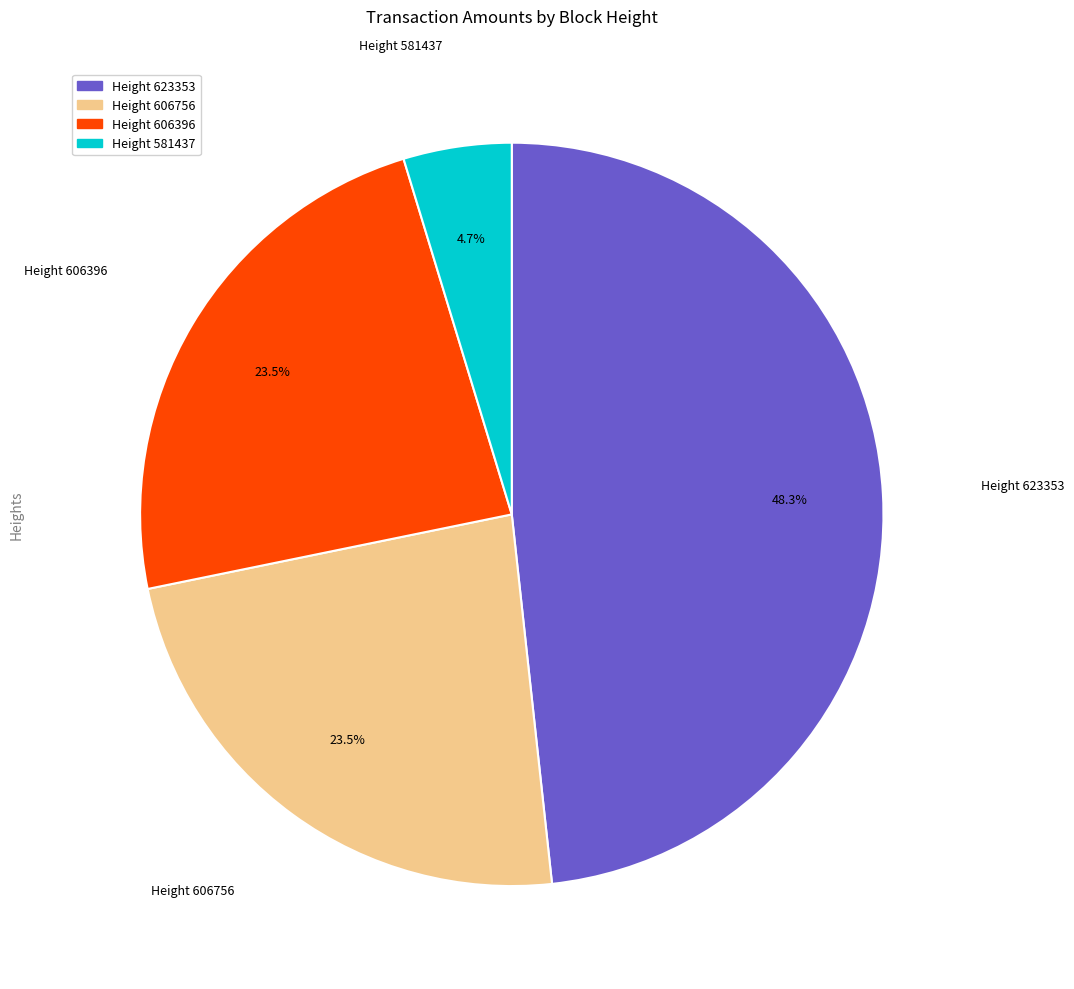

Does Height 581437 account for over 50% of the chart?

No